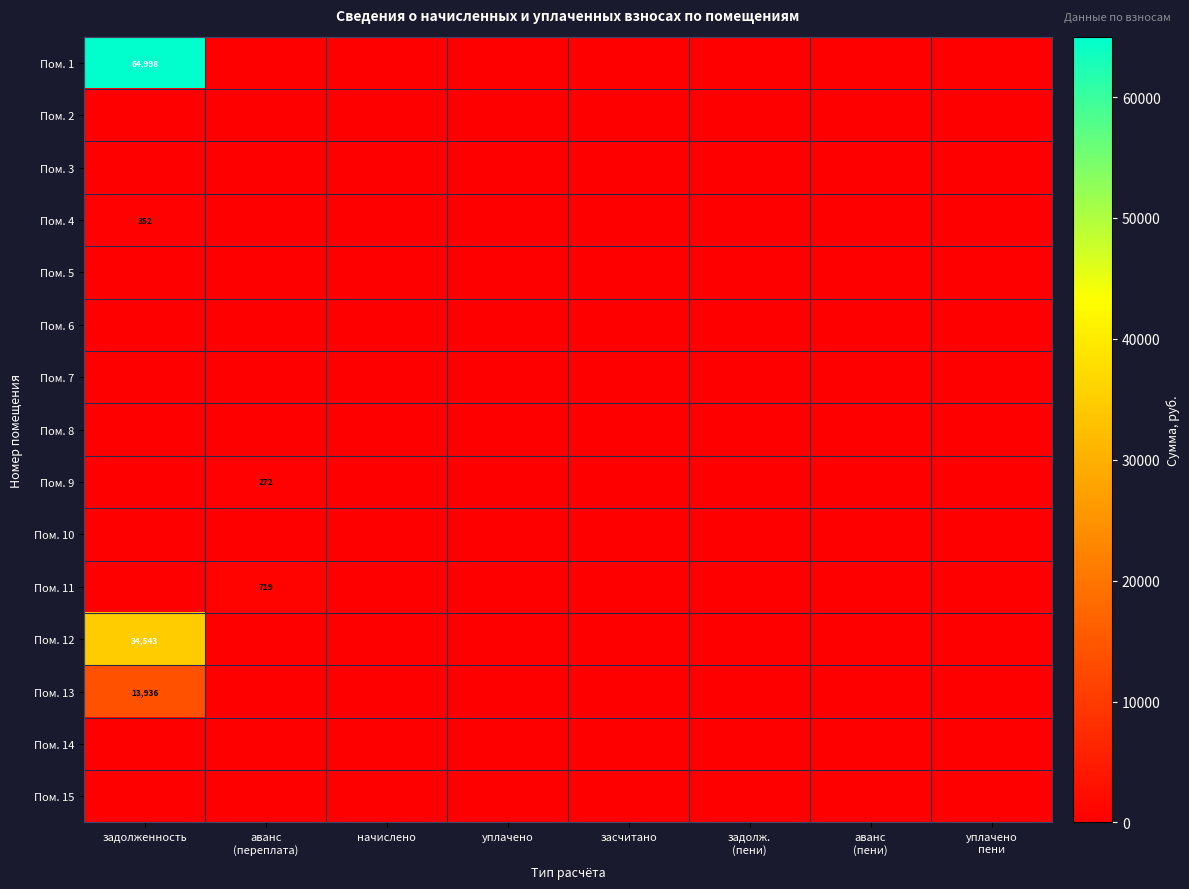

At how many categories does at least one series exceed 32197?

1